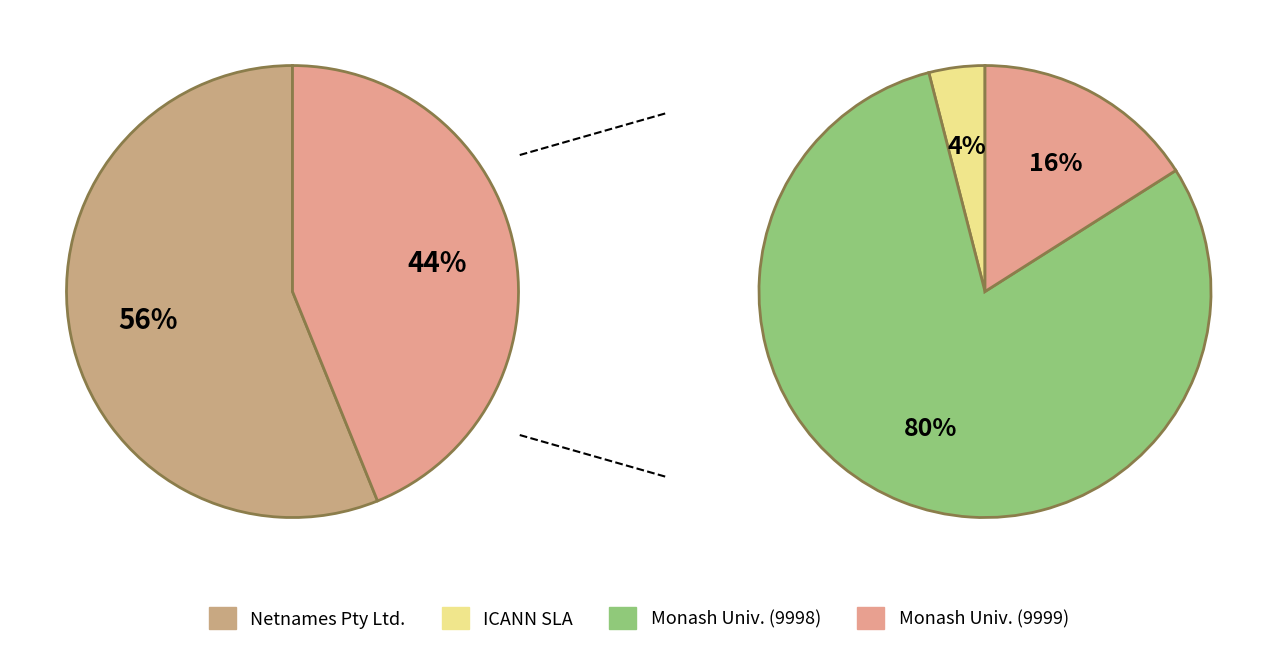

Which category has the biggest portion of the pie?

Netnames Pty Ltd.